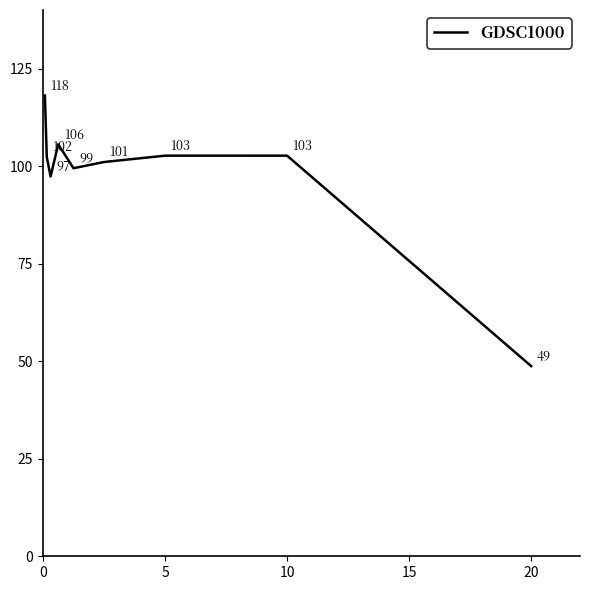

What is the maximum value shown in the chart?

118.1